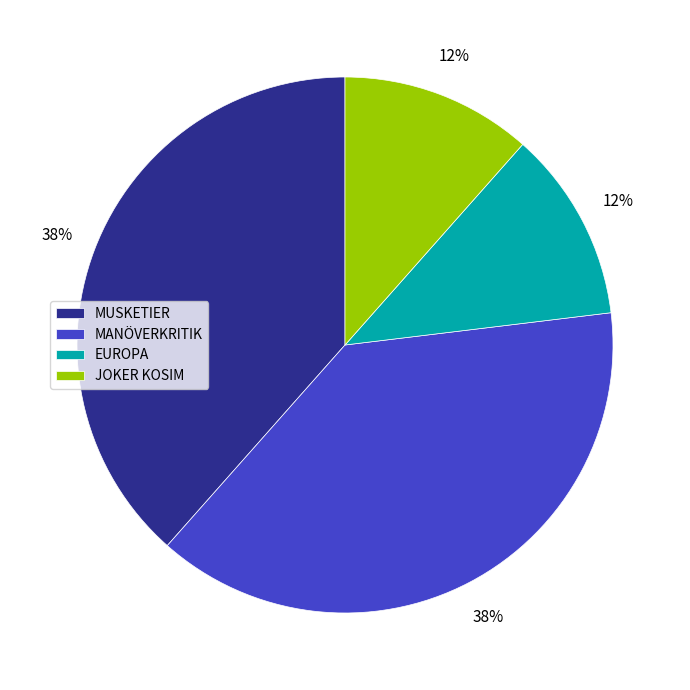

How many slices are in this pie chart?

4